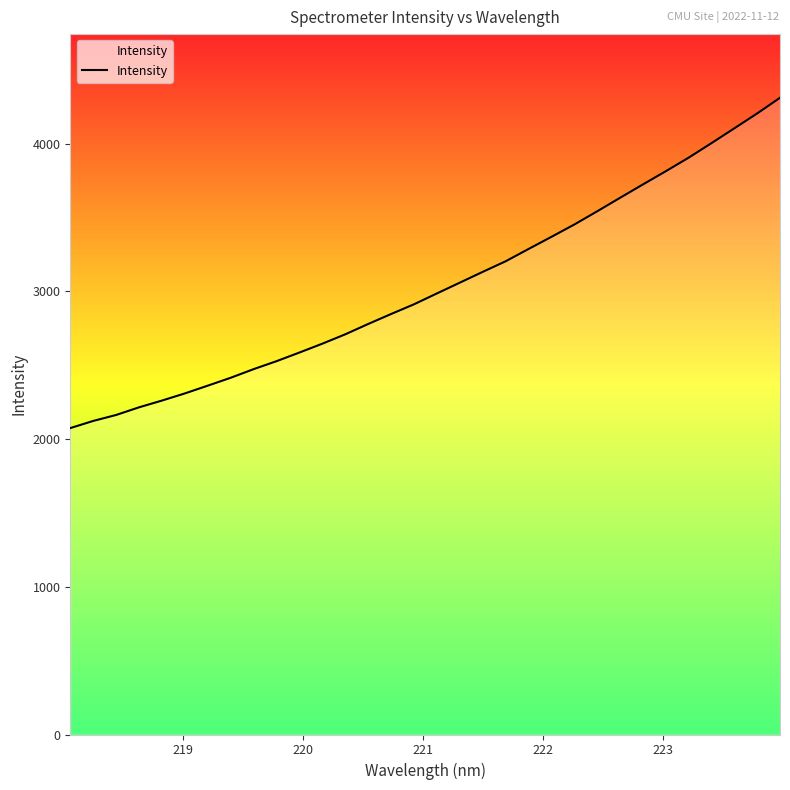

What is the difference between the maximum and minimum values?

2235.8